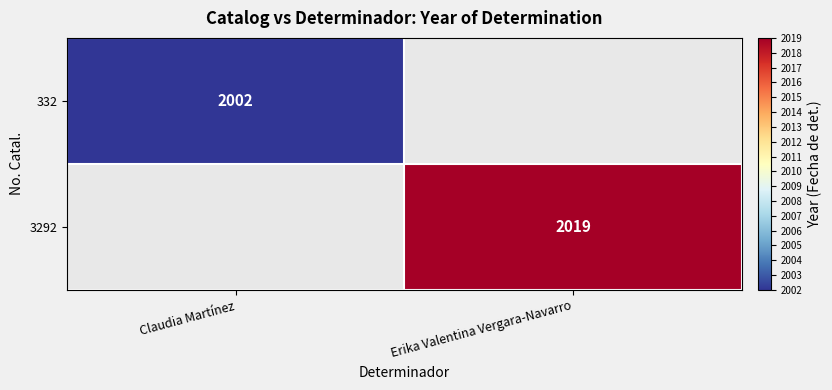

The 332 series shows 446 at Claudia Martínez. True or false?

False